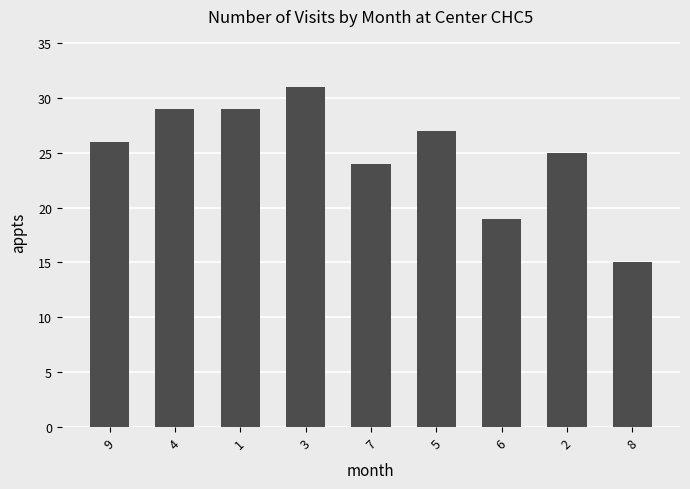

What is the minimum value shown in the chart?

15